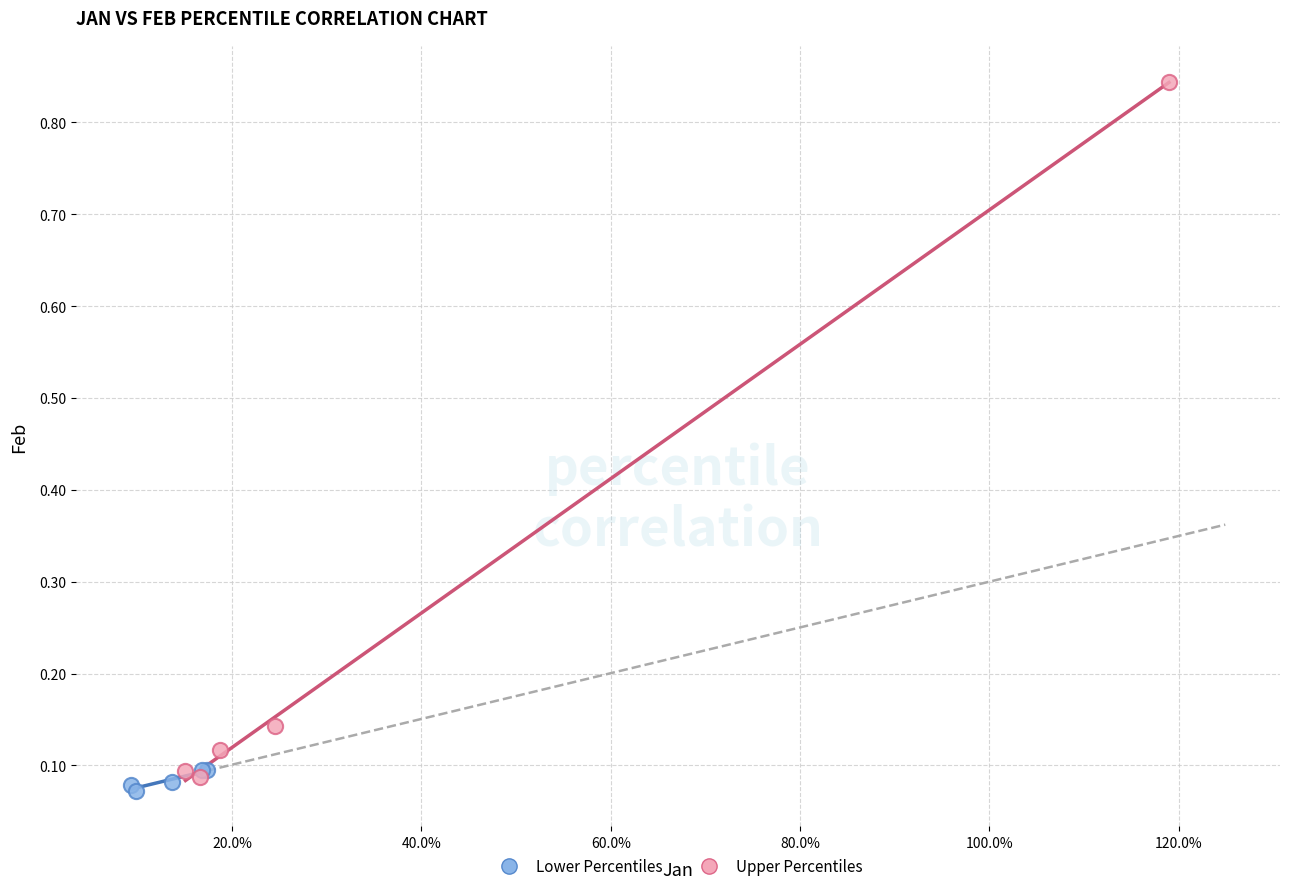

Which series has the largest Y range (max minus min)?

Upper Percentiles